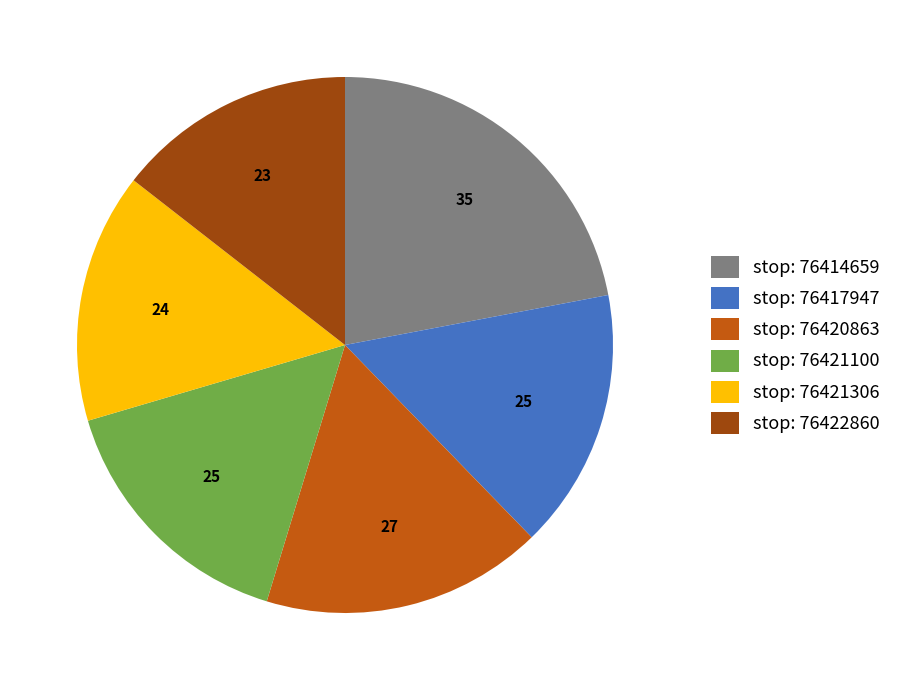

Which has a higher value, stop: 76421100 or stop: 76414659?

stop: 76414659